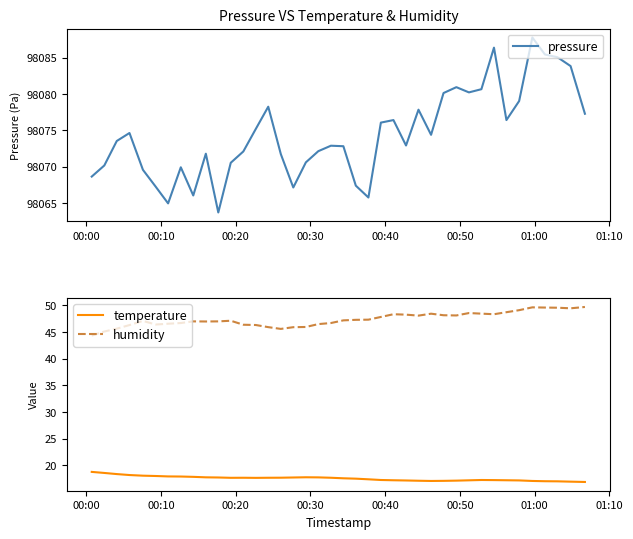

True or false: humidity and temperature cross at least once.

False